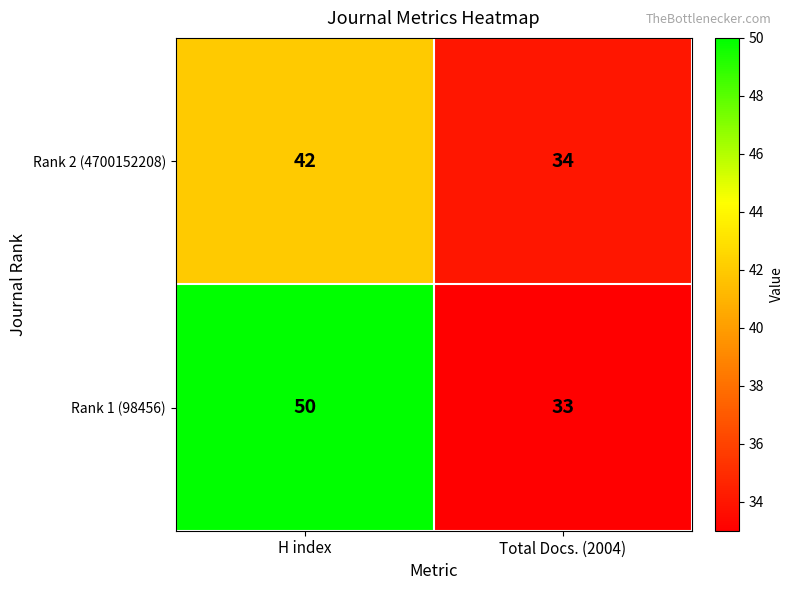

What is the approximate value of Rank 1 (98456) at Total Docs. (2004), to the nearest 5?

35